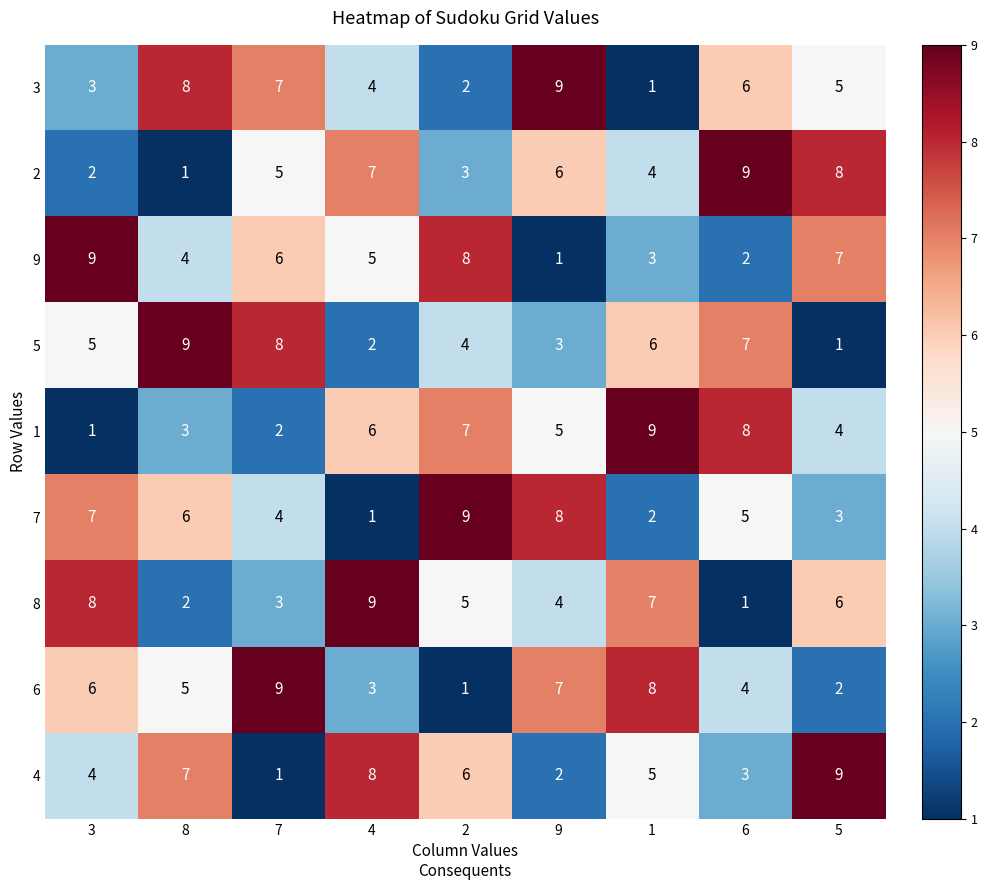

Which series changed the most between 8 and 5?

5